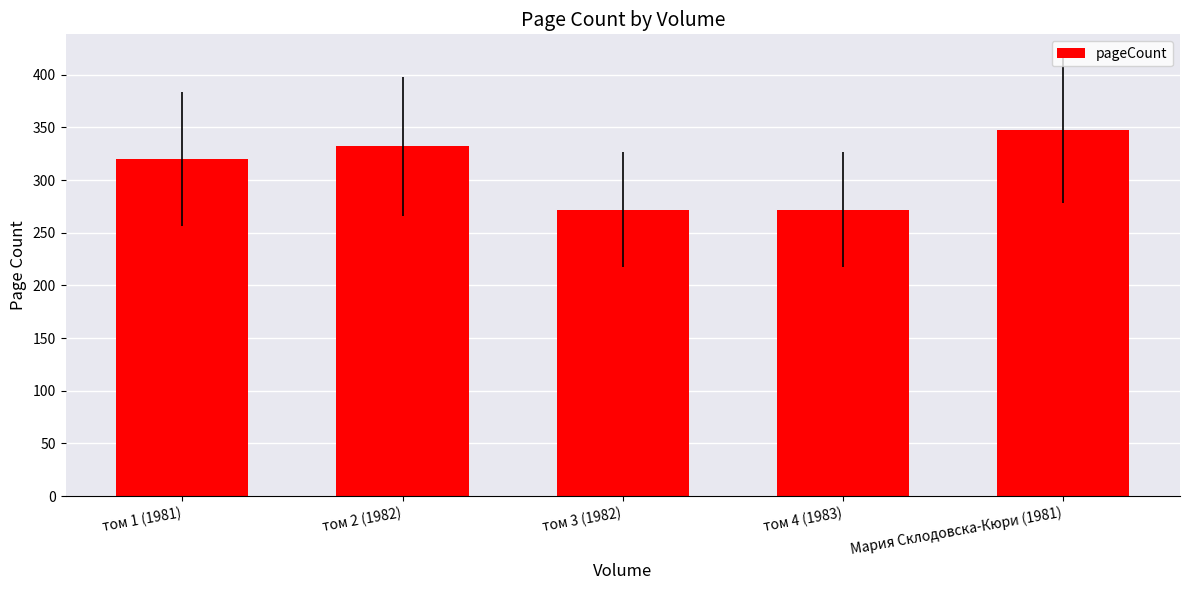

Where is the data nearest to the value 310?

том 1 (1981)